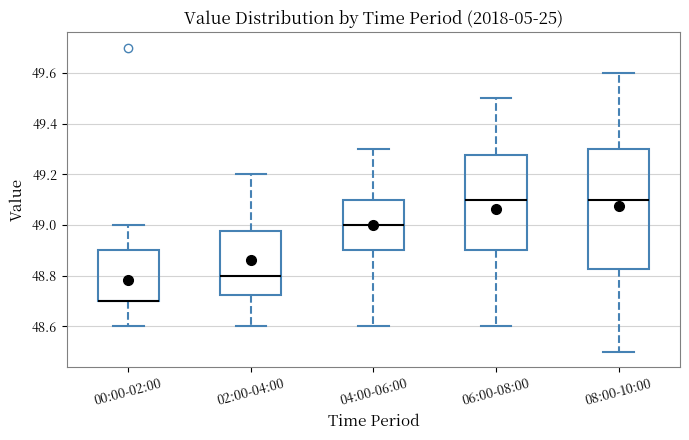

Comparing the boxes themselves (not the whiskers), which one is the tallest?

08:00-10:00